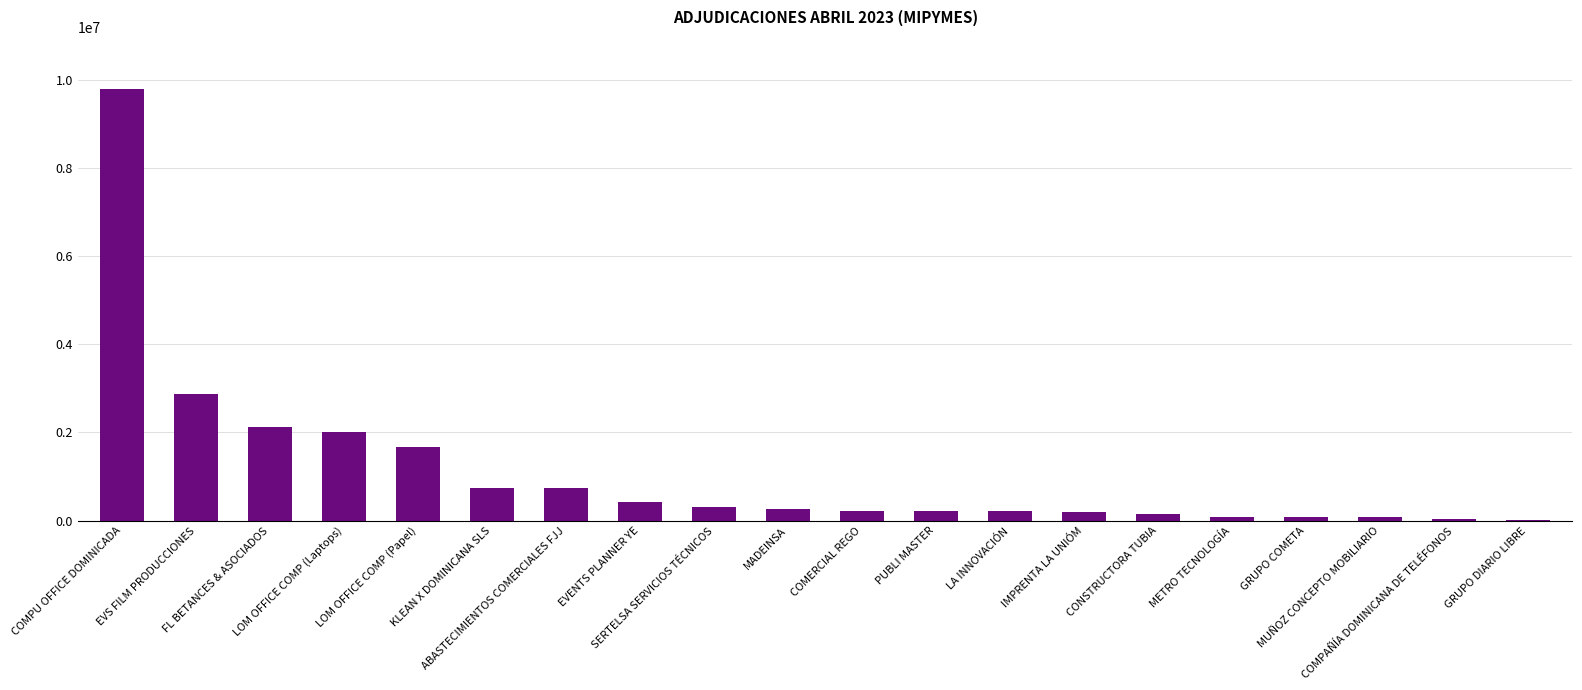

What is the sum of all values?

22276938.8